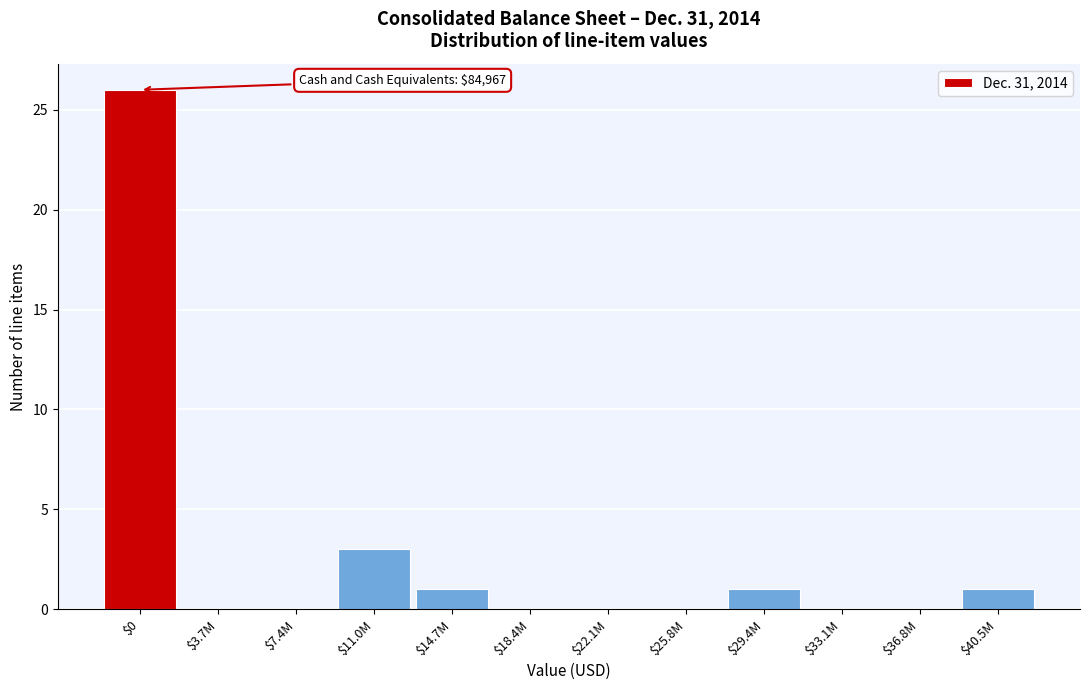

Which category has the highest value across all series?

$0